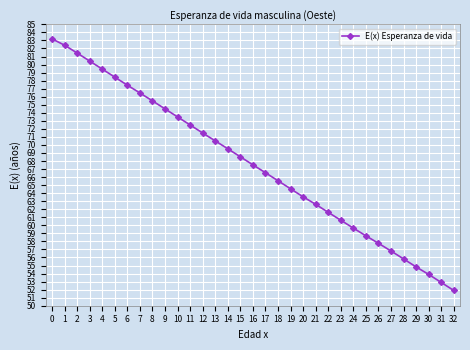

The value at 6 is 107.2. True or false?

False